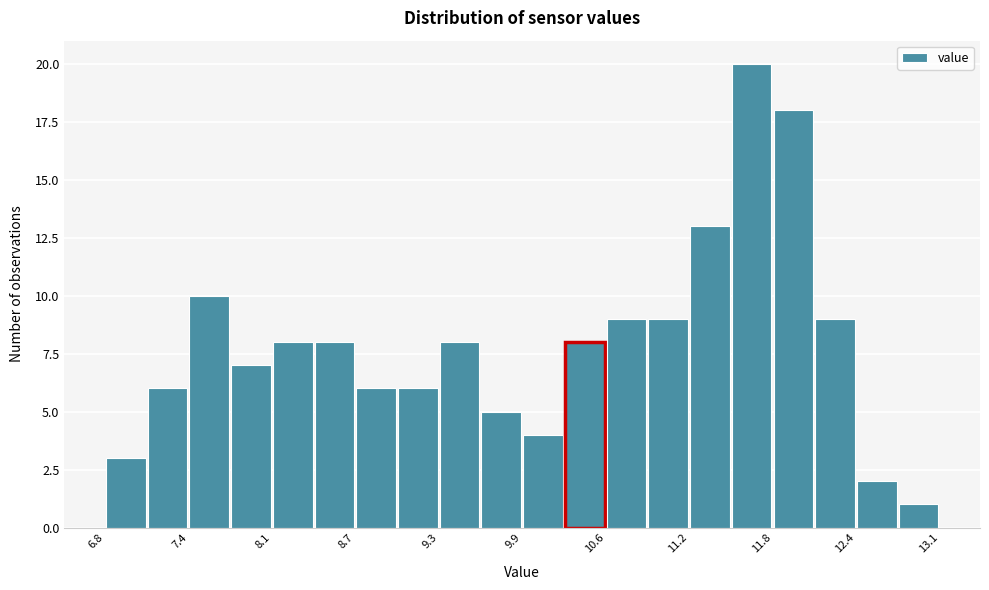

Read against the x-axis, roughly where is the centre of the tallest bar?

11.6